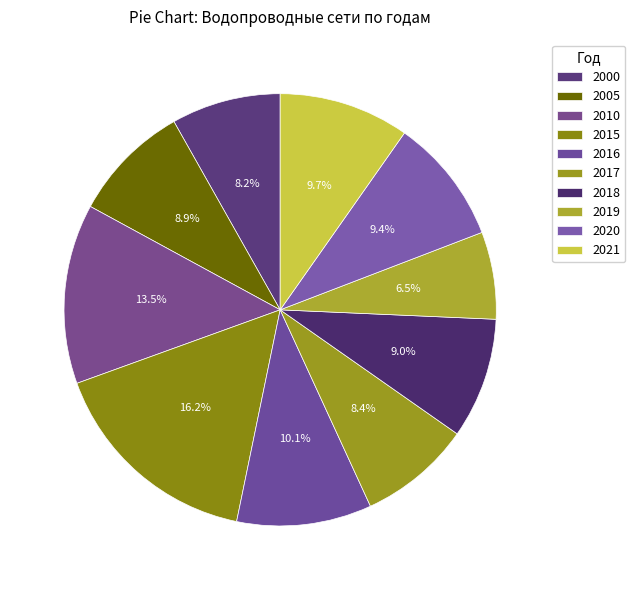

Rank the categories by value from highest to lowest.

2015, 2010, 2016, 2021, 2020, 2018, 2005, 2017, 2000, 2019